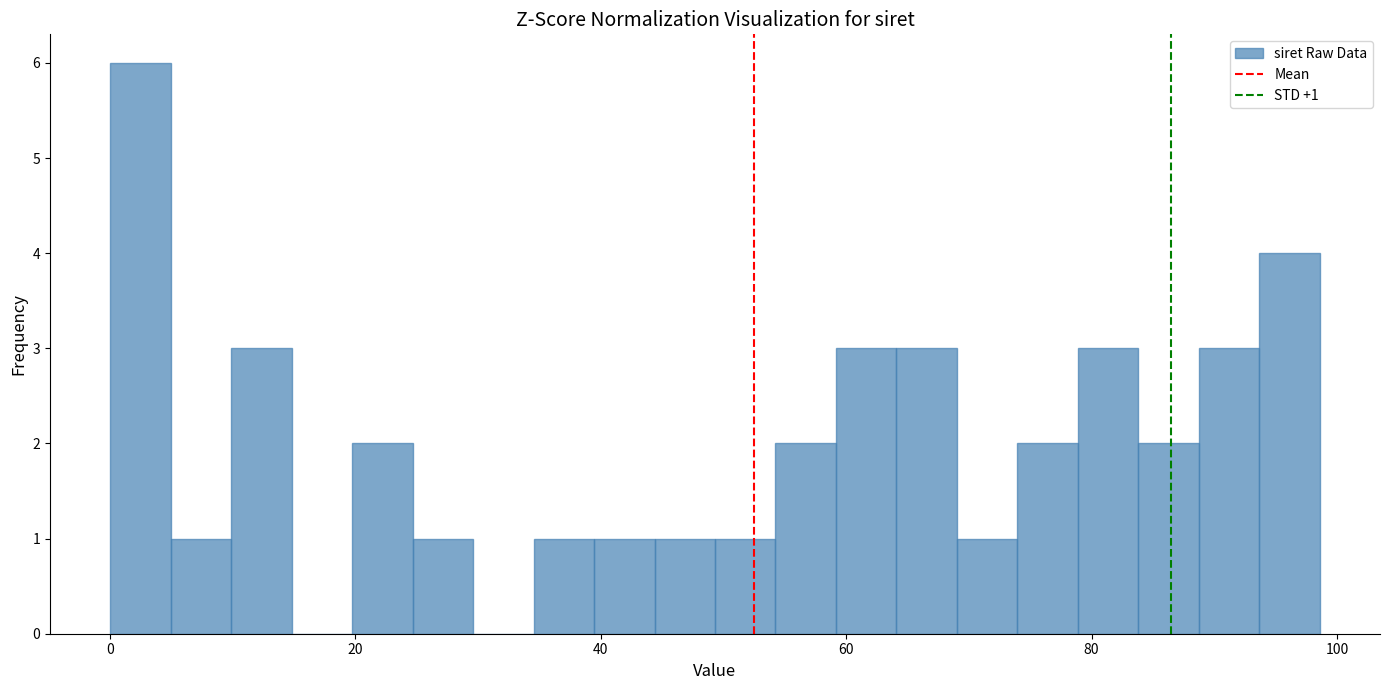

Read against the x-axis, roughly where is the centre of the tallest bar?

2